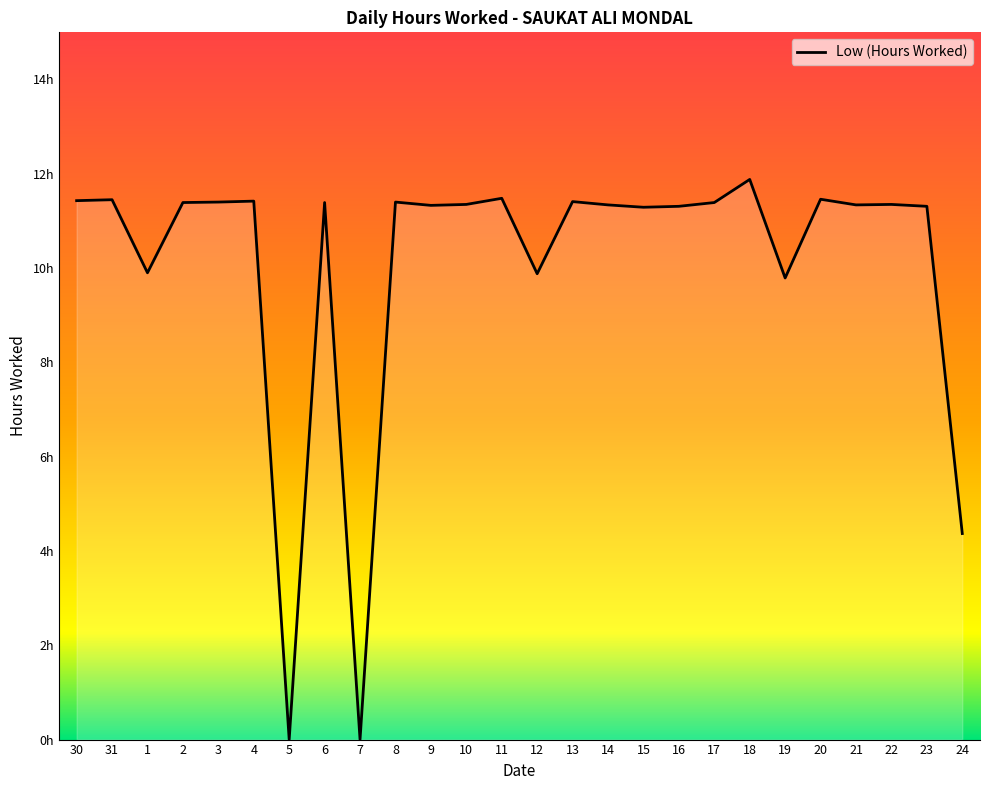

Does the chart display data point markers on the line(s)?

No